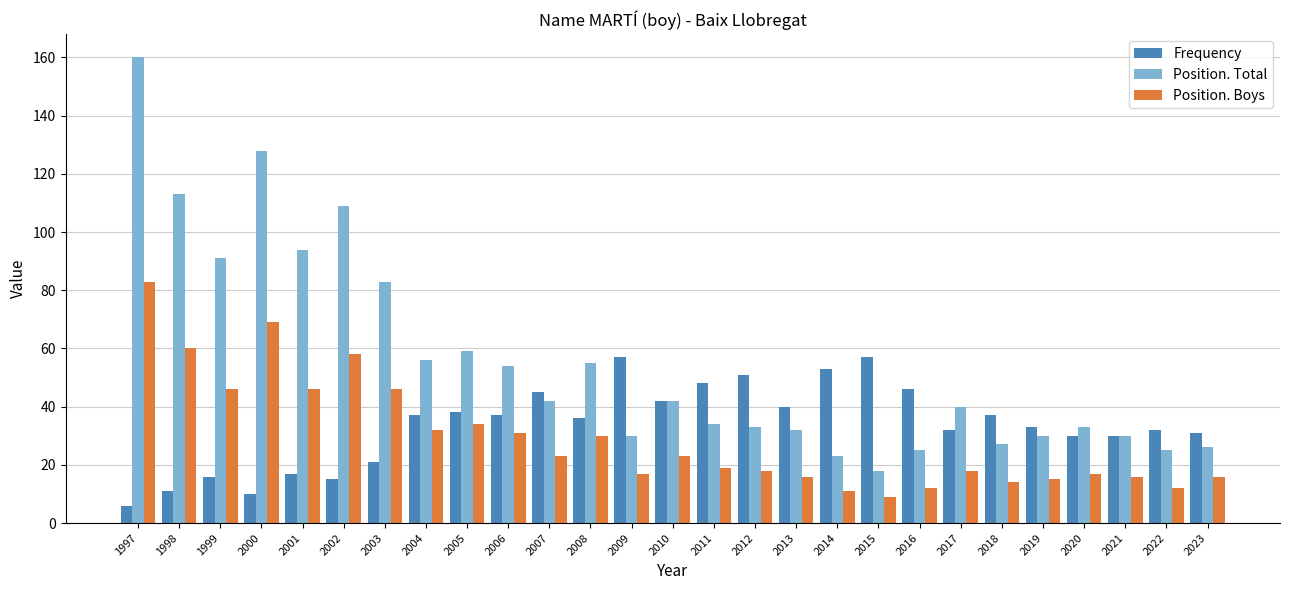

How many data points in Frequency are less than 36?

13